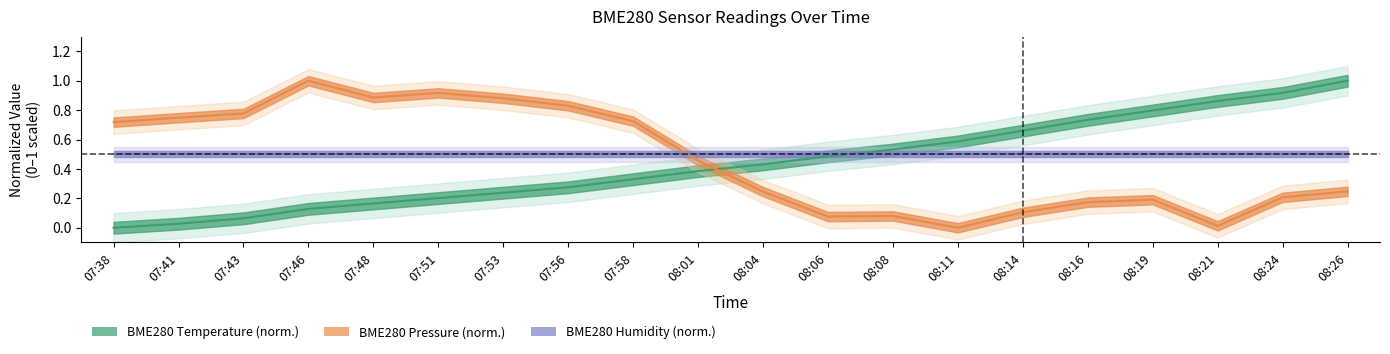

What is the label of the 15th point from the right?

07:51